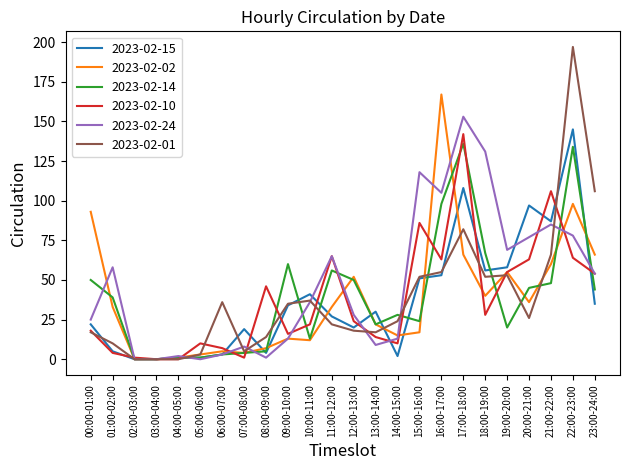

True or false: 2023-02-02 has a value of 97 at 23:00-24:00.

False